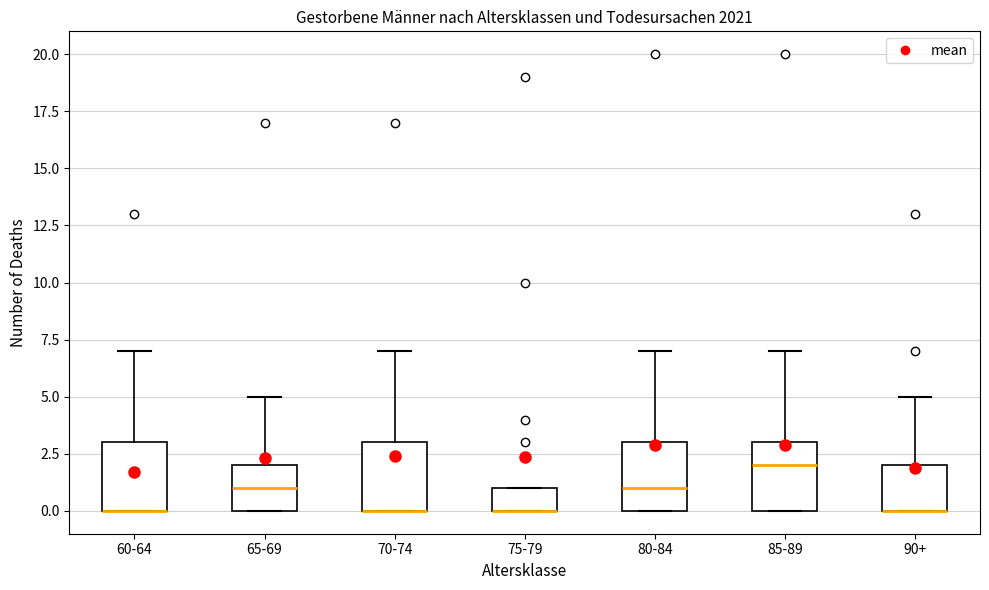

Reading left to right, read every box against the y-axis: the position of its median line, the range the box covers, and the ends of its whiskers. The values are not printed on the chart, so give them approximately, as read against the axis.

60-64: median 0 (drawn on the box's lower edge), box 0 to 3, whiskers 0 to 7
65-69: median 1, box 0 to 2, whiskers 0 to 5
70-74: median 0 (drawn on the box's lower edge), box 0 to 3, whiskers 0 to 7
75-79: median 0 (drawn on the box's lower edge), box 0 to 1, whiskers 0 to 1
80-84: median 1, box 0 to 3, whiskers 0 to 7
85-89: median 2, box 0 to 3, whiskers 0 to 7
90+: median 0 (drawn on the box's lower edge), box 0 to 2, whiskers 0 to 5